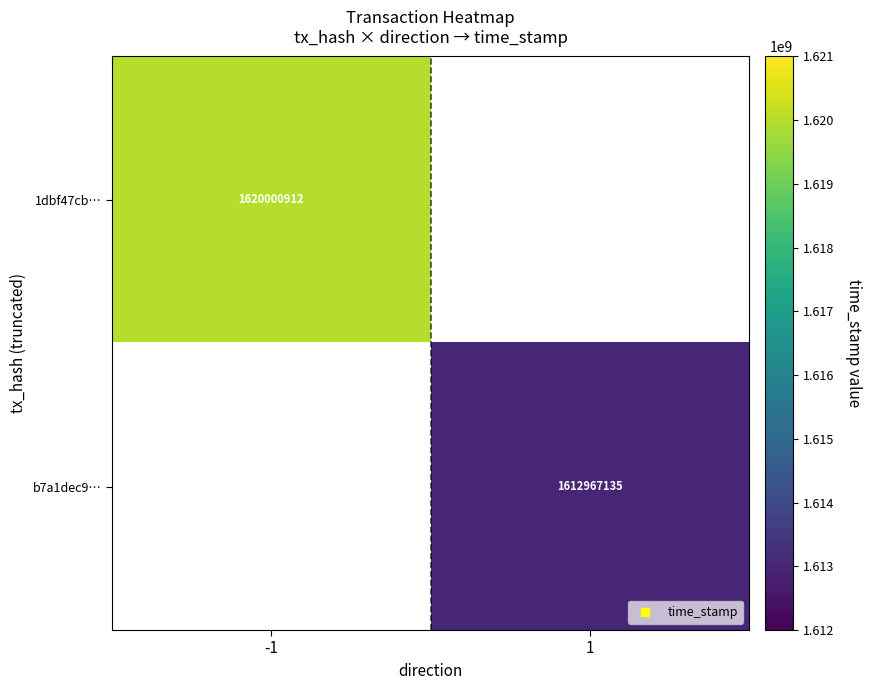

The value of 1dbf47cb… at -1 is 890194062. True or false?

False